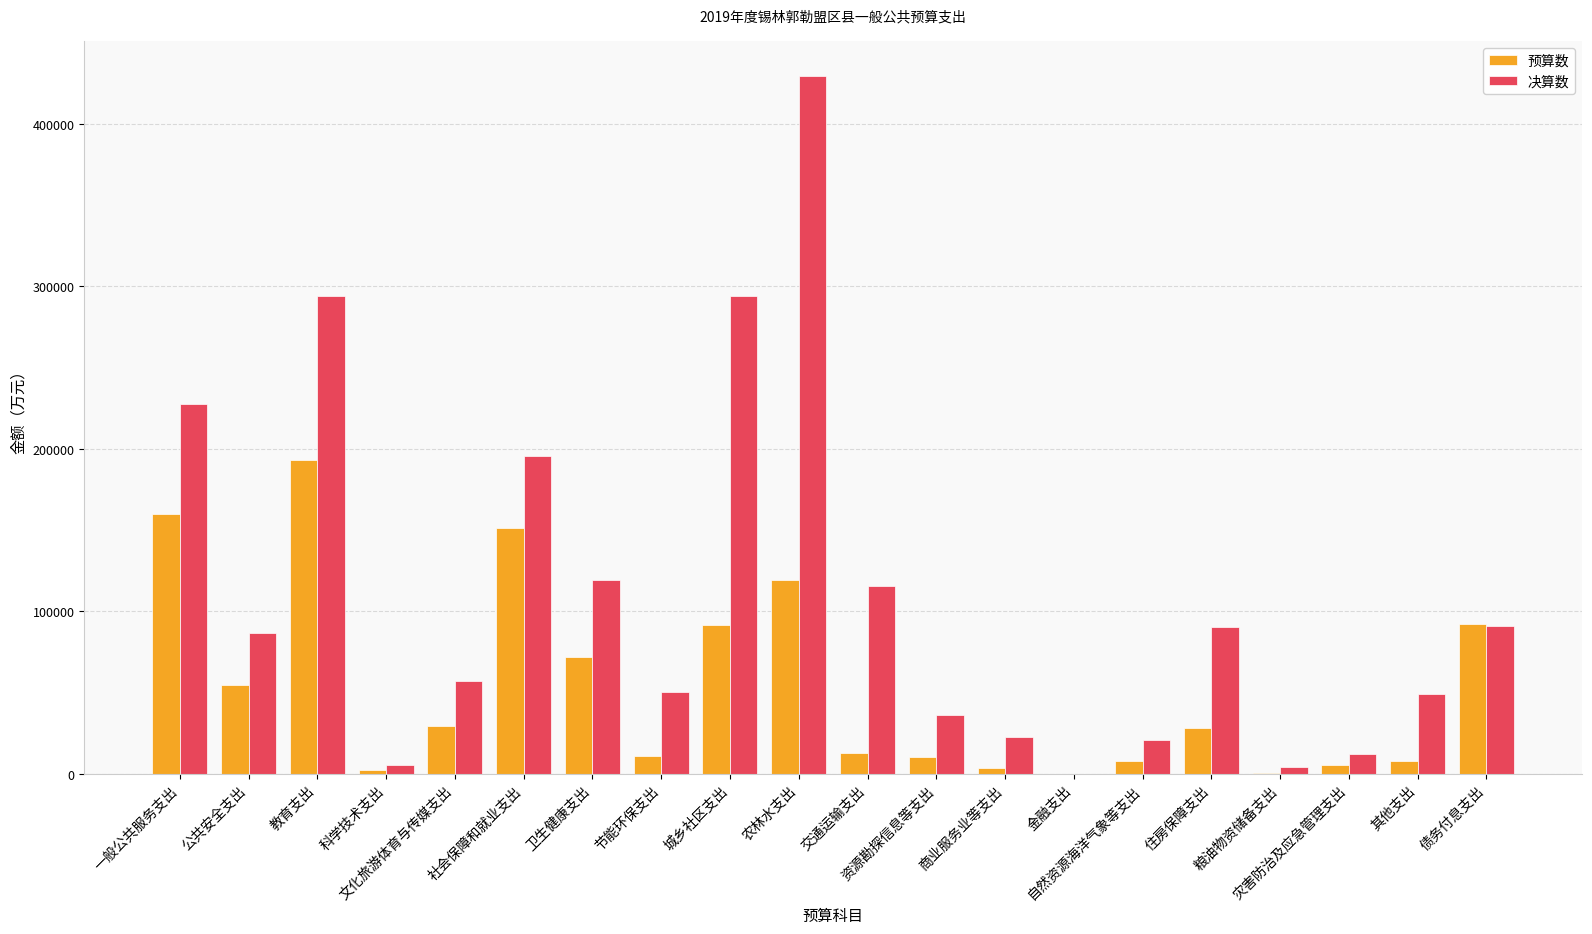

What is the maximum value shown in the chart?

429415